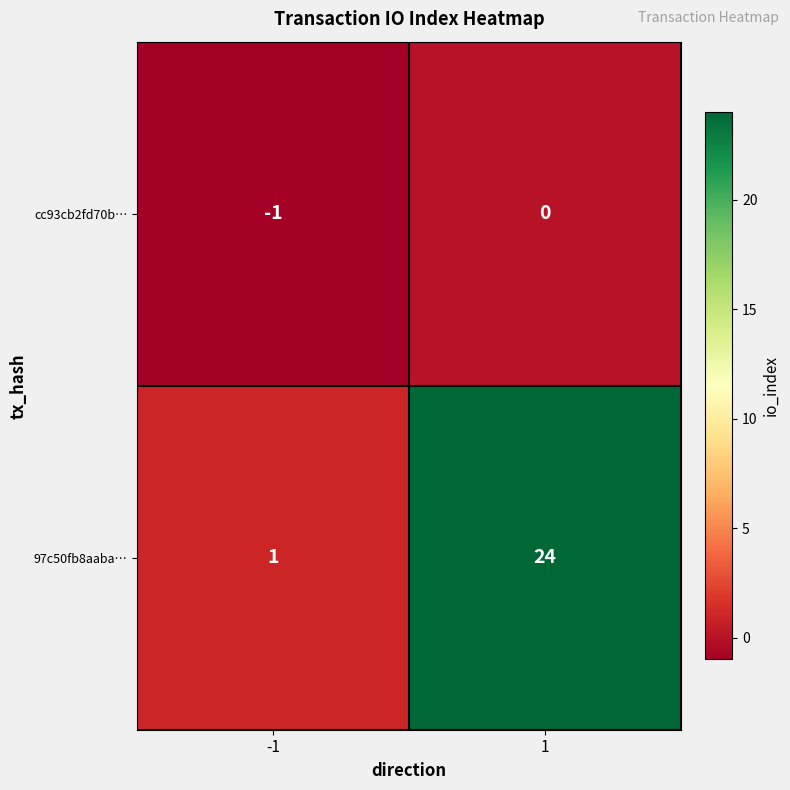

Count the number of categories in the chart.

2